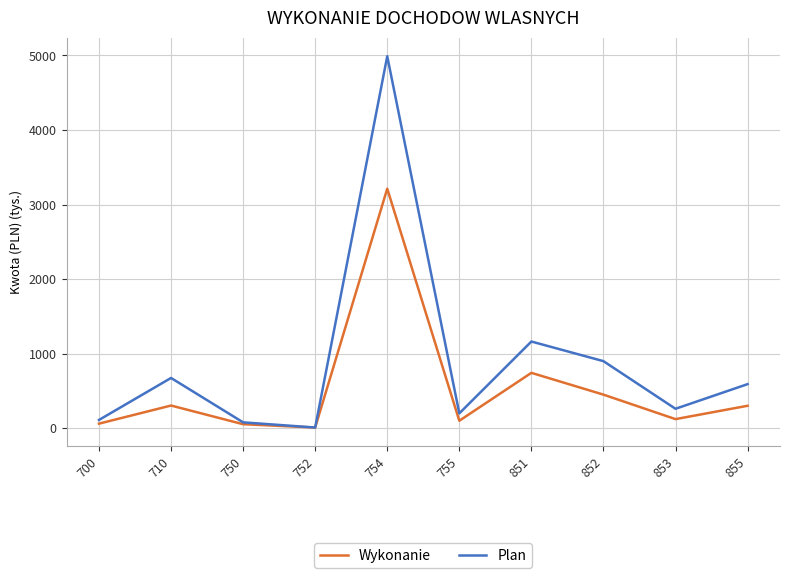

Does the chart have visible grid lines?

Yes